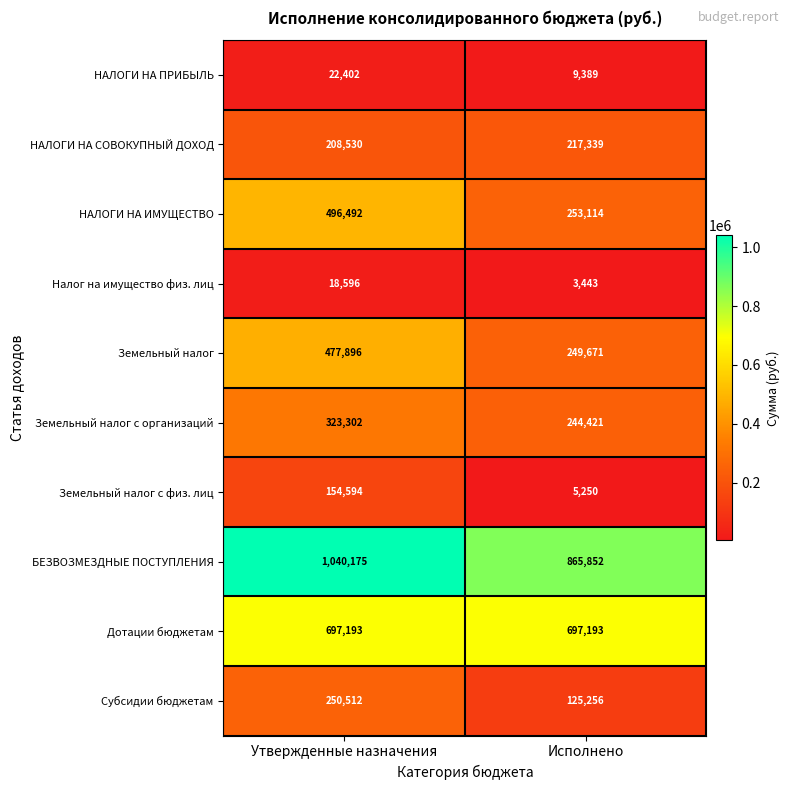

Is the value of Земельный налог с физ. лиц at Исполнено greater than the value of НАЛОГИ НА ПРИБЫЛЬ at Исполнено?

No